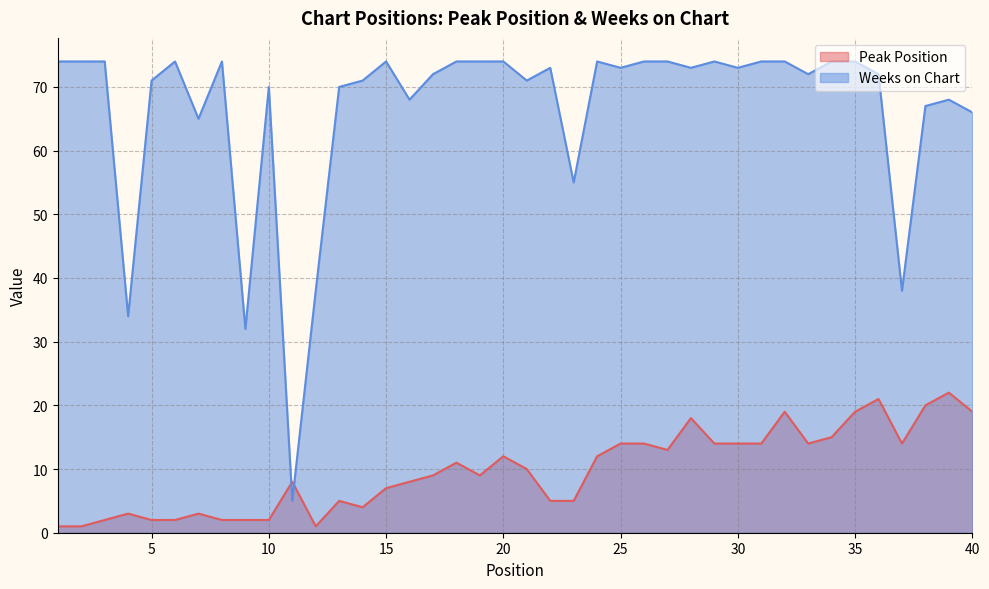

Reading left to right, what are all the values shown in this chart?

Peak Position: 1=1	2=1	3=2	4=3	5=2	6=2	7=3	8=2	9=2	10=2	11=8	12=1	13=5	14=4	15=7	16=8	17=9	18=11	19=9	20=12	21=10	22=5	23=5	24=12	25=14	26=14	27=13	28=18	29=14	30=14	31=14	32=19	33=14	34=15	35=19	36=21	37=14	38=20	39=22	40=19
Weeks on Chart: 1=74	2=74	3=74	4=34	5=71	6=74	7=65	8=74	9=32	10=70	11=5	12=38	13=70	14=71	15=74	16=68	17=72	18=74	19=74	20=74	21=71	22=73	23=55	24=74	25=73	26=74	27=74	28=73	29=74	30=73	31=74	32=74	33=72	34=74	35=74	36=72	37=38	38=67	39=68	40=66